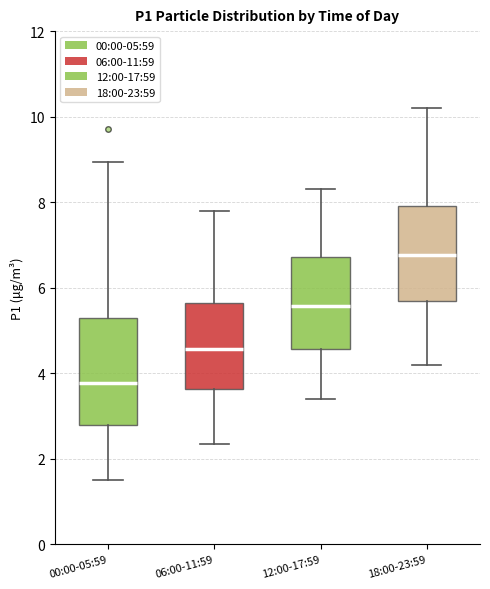

Reading left to right, read every box against the y-axis: the position of its median line, the range the box covers, and the ends of its whiskers. The values are not printed on the chart, so give them approximately, as read against the axis.

00:00-05:59: median 3.8, box 2.8 to 5.4, whiskers 1.6 to 9.0
06:00-11:59: median 4.6, box 3.6 to 5.6, whiskers 2.4 to 7.8
12:00-17:59: median 5.6, box 4.6 to 6.8, whiskers 3.4 to 8.4
18:00-23:59: median 6.8, box 5.6 to 8.0, whiskers 4.2 to 10.2